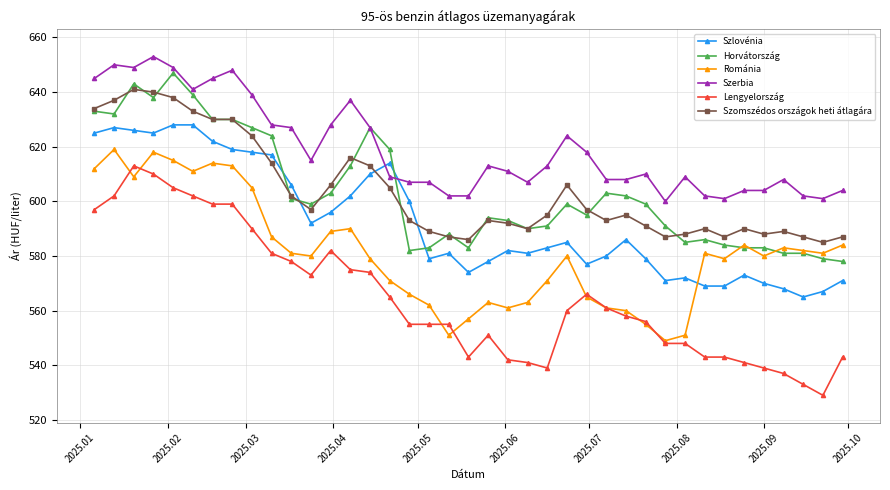

Reading left to right, what are all the values shown in this chart?

Szlovénia: 625	627	626	625	628	628	622	619	618	617	606	592	596	602	610	614	600	579	581	574	578	582	581	583	585	577	580	586	579	571	572	569	569	573	570	568	565	567	571
Horvátország: 633	632	643	638	647	639	630	630	627	624	601	599	603	613	627	619	582	583	588	583	594	593	590	591	599	595	603	602	599	591	585	586	584	583	583	581	581	579	578
Románia: 612	619	609	618	615	611	614	613	605	587	581	580	589	590	579	571	566	562	551	557	563	561	563	571	580	565	561	560	555	549	551	581	579	584	580	583	582	581	584
Szerbia: 645	650	649	653	649	641	645	648	639	628	627	615	628	637	627	609	607	607	602	602	613	611	607	613	624	618	608	608	610	600	609	602	601	604	604	608	602	601	604
Lengyelország: 597	602	613	610	605	602	599	599	590	581	578	573	582	575	574	565	555	555	555	543	551	542	541	539	560	566	561	558	556	548	548	543	543	541	539	537	533	529	543
Szomszédos országok heti átlagára: 634	637	641	640	638	633	630	630	624	614	602	597	606	616	613	605	593	589	587	586	593	592	590	595	606	597	593	595	591	587	588	590	587	590	588	589	587	585	587